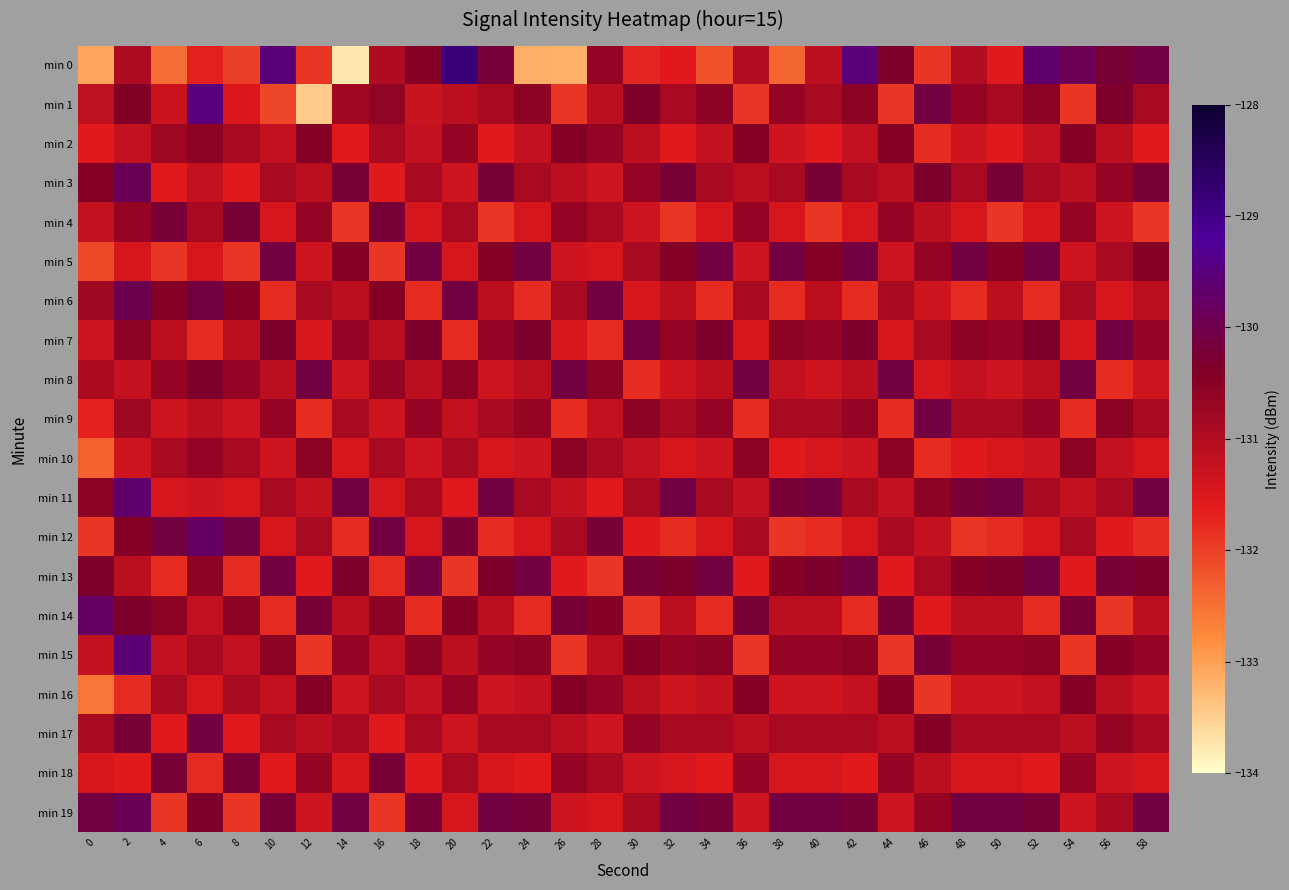

Reading left to right, list all the values displayed in this chart.

min 0: 0=-133.1	2=-130.9	4=-132.5	6=-131.7	8=-132.0	10=-129.5	12=-131.9	14=-133.7	16=-131.0	18=-130.5	20=-128.8	22=-130.2	24=-133.2	26=-133.2	28=-130.7	30=-131.7	32=-131.6	34=-132.2	36=-131.0	38=-132.4	40=-131.1	42=-129.5	44=-130.3	46=-131.9	48=-131.0	50=-131.6	52=-129.6	54=-129.9	56=-130.2	58=-130.1
min 1: 0=-131.2	2=-130.4	4=-131.3	6=-129.5	8=-131.5	10=-132.1	12=-133.5	14=-130.8	16=-130.6	18=-131.3	20=-131.1	22=-130.9	24=-130.6	26=-131.9	28=-131.1	30=-130.3	32=-130.9	34=-130.6	36=-131.9	38=-130.7	40=-130.9	42=-130.6	44=-131.9	46=-130.1	48=-130.7	50=-130.9	52=-130.6	54=-131.9	56=-130.3	58=-130.9
min 2: 0=-131.6	2=-131.2	4=-130.8	6=-130.6	8=-130.9	10=-131.2	12=-130.4	14=-131.6	16=-130.9	18=-131.2	20=-130.7	22=-131.6	24=-131.2	26=-130.4	28=-130.7	30=-131.1	32=-131.6	34=-131.2	36=-130.4	38=-131.3	40=-131.6	42=-131.2	44=-130.4	46=-131.8	48=-131.3	50=-131.6	52=-131.2	54=-130.4	56=-131.1	58=-131.6
min 3: 0=-130.4	2=-129.9	4=-131.6	6=-131.2	8=-131.6	10=-130.9	12=-131.1	14=-130.2	16=-131.6	18=-130.9	20=-131.3	22=-130.2	24=-130.9	26=-131.1	28=-131.3	30=-130.7	32=-130.2	34=-130.9	36=-131.1	38=-130.9	40=-130.2	42=-130.9	44=-131.1	46=-130.3	48=-130.9	50=-130.2	52=-130.9	54=-131.1	56=-130.7	58=-130.2
min 4: 0=-131.2	2=-130.7	4=-130.2	6=-130.9	8=-130.2	10=-131.4	12=-130.7	14=-131.9	16=-130.2	18=-131.4	20=-130.9	22=-131.9	24=-131.4	26=-130.7	28=-130.9	30=-131.3	32=-131.9	34=-131.4	36=-130.7	38=-131.4	40=-131.9	42=-131.4	44=-130.7	46=-131.1	48=-131.4	50=-131.9	52=-131.4	54=-130.7	56=-131.3	58=-131.9
min 5: 0=-132.1	2=-131.4	4=-131.9	6=-131.4	8=-131.9	10=-130.1	12=-131.3	14=-130.4	16=-131.9	18=-130.1	20=-131.4	22=-130.4	24=-130.1	26=-131.3	28=-131.4	30=-130.9	32=-130.4	34=-130.1	36=-131.3	38=-130.1	40=-130.4	42=-130.1	44=-131.3	46=-130.7	48=-130.1	50=-130.4	52=-130.1	54=-131.3	56=-130.9	58=-130.4
min 6: 0=-130.8	2=-130.0	4=-130.4	6=-130.1	8=-130.4	10=-131.8	12=-130.9	14=-131.1	16=-130.4	18=-131.8	20=-130.1	22=-131.1	24=-131.8	26=-130.9	28=-130.1	30=-131.4	32=-131.1	34=-131.8	36=-130.9	38=-131.8	40=-131.1	42=-131.8	44=-130.9	46=-131.3	48=-131.8	50=-131.1	52=-131.8	54=-130.9	56=-131.4	58=-131.1
min 7: 0=-131.3	2=-130.6	4=-131.1	6=-131.8	8=-131.1	10=-130.3	12=-131.4	14=-130.7	16=-131.1	18=-130.3	20=-131.8	22=-130.7	24=-130.3	26=-131.4	28=-131.8	30=-130.1	32=-130.7	34=-130.3	36=-131.4	38=-130.6	40=-130.7	42=-130.3	44=-131.4	46=-130.9	48=-130.6	50=-130.7	52=-130.3	54=-131.4	56=-130.1	58=-130.7
min 8: 0=-130.9	2=-131.2	4=-130.7	6=-130.3	8=-130.7	10=-131.1	12=-130.1	14=-131.3	16=-130.7	18=-131.1	20=-130.6	22=-131.3	24=-131.1	26=-130.1	28=-130.6	30=-131.8	32=-131.3	34=-131.1	36=-130.1	38=-131.2	40=-131.3	42=-131.1	44=-130.1	46=-131.4	48=-131.2	50=-131.3	52=-131.1	54=-130.1	56=-131.8	58=-131.3
min 9: 0=-131.7	2=-130.8	4=-131.3	6=-131.1	8=-131.3	10=-130.7	12=-131.8	14=-130.9	16=-131.3	18=-130.7	20=-131.2	22=-130.9	24=-130.7	26=-131.8	28=-131.2	30=-130.6	32=-130.9	34=-130.7	36=-131.8	38=-130.9	40=-130.9	42=-130.7	44=-131.8	46=-130.1	48=-130.9	50=-130.9	52=-130.7	54=-131.8	56=-130.6	58=-130.9
min 10: 0=-132.3	2=-131.3	4=-130.9	6=-130.7	8=-130.9	10=-131.3	12=-130.6	14=-131.4	16=-130.9	18=-131.3	20=-130.9	22=-131.4	24=-131.3	26=-130.6	28=-130.9	30=-131.2	32=-131.4	34=-131.3	36=-130.6	38=-131.6	40=-131.4	42=-131.3	44=-130.6	46=-131.8	48=-131.6	50=-131.4	52=-131.3	54=-130.6	56=-131.2	58=-131.4
min 11: 0=-130.6	2=-129.7	4=-131.4	6=-131.3	8=-131.4	10=-130.9	12=-131.2	14=-130.1	16=-131.4	18=-130.9	20=-131.6	22=-130.1	24=-130.9	26=-131.2	28=-131.6	30=-130.9	32=-130.1	34=-130.9	36=-131.2	38=-130.2	40=-130.1	42=-130.9	44=-131.2	46=-130.6	48=-130.2	50=-130.1	52=-130.9	54=-131.2	56=-130.9	58=-130.1
min 12: 0=-131.9	2=-130.4	4=-130.1	6=-129.8	8=-130.1	10=-131.4	12=-130.9	14=-131.8	16=-130.1	18=-131.4	20=-130.2	22=-131.8	24=-131.4	26=-130.9	28=-130.2	30=-131.6	32=-131.8	34=-131.4	36=-130.9	38=-131.9	40=-131.8	42=-131.4	44=-130.9	46=-131.2	48=-131.9	50=-131.8	52=-131.4	54=-130.9	56=-131.6	58=-131.8
min 13: 0=-130.3	2=-131.1	4=-131.8	6=-130.6	8=-131.8	10=-130.1	12=-131.6	14=-130.3	16=-131.8	18=-130.1	20=-131.9	22=-130.3	24=-130.1	26=-131.6	28=-131.9	30=-130.2	32=-130.3	34=-130.1	36=-131.6	38=-130.4	40=-130.3	42=-130.1	44=-131.6	46=-130.9	48=-130.4	50=-130.3	52=-130.1	54=-131.6	56=-130.2	58=-130.3
min 14: 0=-129.8	2=-130.3	4=-130.6	6=-131.2	8=-130.6	10=-131.8	12=-130.2	14=-131.1	16=-130.6	18=-131.8	20=-130.4	22=-131.1	24=-131.8	26=-130.2	28=-130.4	30=-131.9	32=-131.1	34=-131.8	36=-130.2	38=-131.1	40=-131.1	42=-131.8	44=-130.2	46=-131.6	48=-131.1	50=-131.1	52=-131.8	54=-130.2	56=-131.9	58=-131.1
min 15: 0=-131.2	2=-129.6	4=-131.2	6=-130.9	8=-131.2	10=-130.6	12=-131.9	14=-130.7	16=-131.2	18=-130.6	20=-131.1	22=-130.7	24=-130.6	26=-131.9	28=-131.1	30=-130.4	32=-130.7	34=-130.6	36=-131.9	38=-130.7	40=-130.7	42=-130.6	44=-131.9	46=-130.2	48=-130.7	50=-130.7	52=-130.6	54=-131.9	56=-130.4	58=-130.7
min 16: 0=-132.6	2=-131.8	4=-130.9	6=-131.4	8=-130.9	10=-131.2	12=-130.4	14=-131.3	16=-130.9	18=-131.2	20=-130.7	22=-131.3	24=-131.2	26=-130.4	28=-130.7	30=-131.1	32=-131.3	34=-131.2	36=-130.4	38=-131.3	40=-131.3	42=-131.2	44=-130.4	46=-131.9	48=-131.3	50=-131.3	52=-131.2	54=-130.4	56=-131.1	58=-131.3
min 17: 0=-130.9	2=-130.2	4=-131.6	6=-130.1	8=-131.6	10=-130.9	12=-131.1	14=-130.9	16=-131.6	18=-130.9	20=-131.3	22=-130.9	24=-130.9	26=-131.1	28=-131.3	30=-130.7	32=-130.9	34=-130.9	36=-131.1	38=-130.9	40=-130.9	42=-130.9	44=-131.1	46=-130.4	48=-130.9	50=-130.9	52=-130.9	54=-131.1	56=-130.7	58=-130.9
min 18: 0=-131.4	2=-131.6	4=-130.2	6=-131.8	8=-130.2	10=-131.6	12=-130.7	14=-131.4	16=-130.2	18=-131.6	20=-130.9	22=-131.4	24=-131.6	26=-130.7	28=-130.9	30=-131.3	32=-131.4	34=-131.6	36=-130.7	38=-131.4	40=-131.4	42=-131.6	44=-130.7	46=-131.1	48=-131.4	50=-131.4	52=-131.6	54=-130.7	56=-131.3	58=-131.4
min 19: 0=-130.1	2=-129.9	4=-131.9	6=-130.3	8=-131.9	10=-130.2	12=-131.3	14=-130.1	16=-131.9	18=-130.2	20=-131.4	22=-130.1	24=-130.2	26=-131.3	28=-131.4	30=-130.9	32=-130.1	34=-130.2	36=-131.3	38=-130.1	40=-130.1	42=-130.2	44=-131.3	46=-130.7	48=-130.1	50=-130.1	52=-130.2	54=-131.3	56=-130.9	58=-130.1